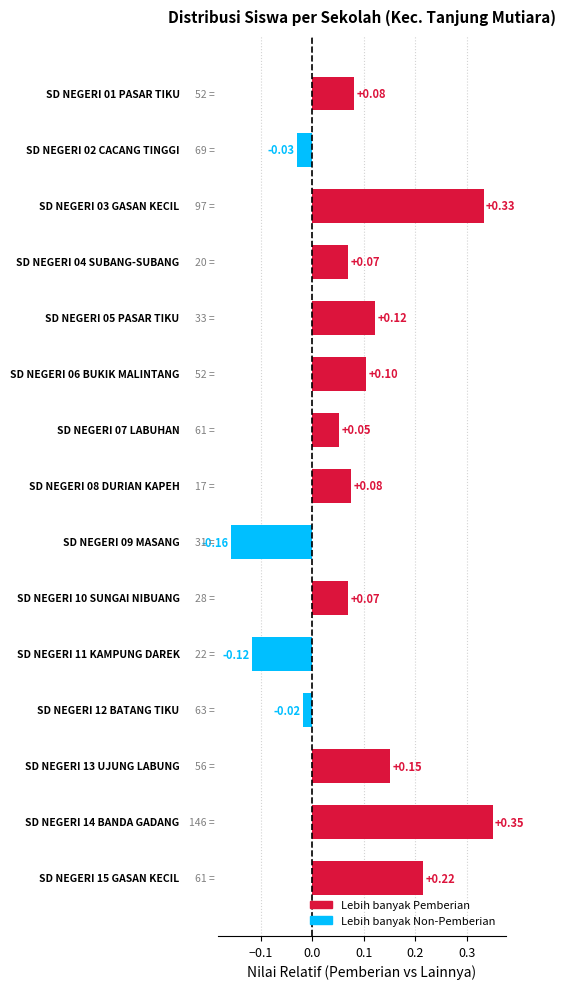

What is the difference between the maximum and minimum values?

0.5